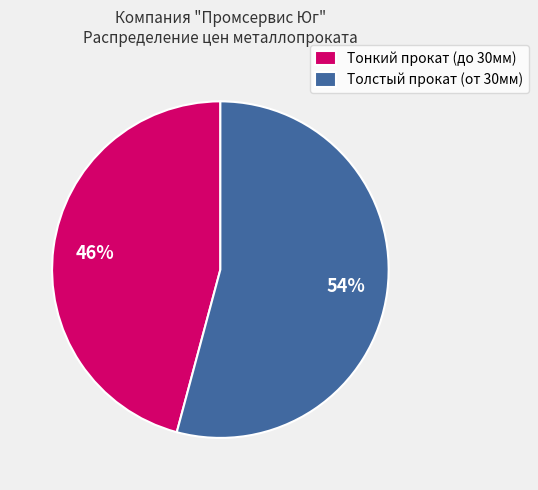

Is there a majority slice in this chart?

Yes